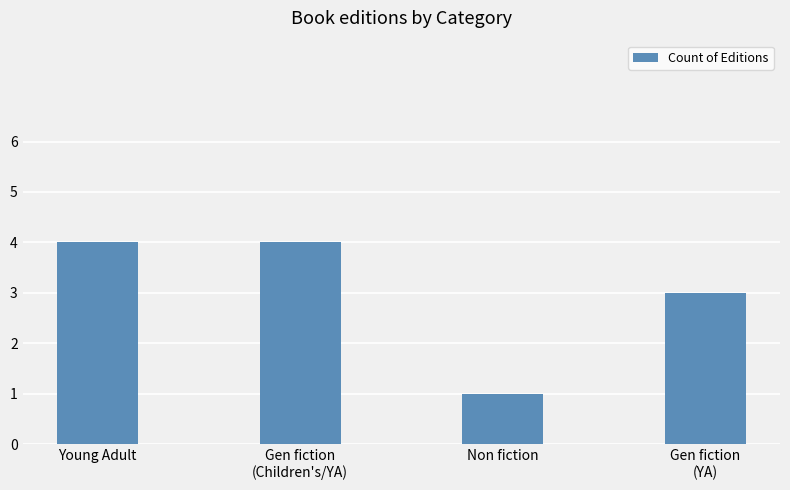

Read the value at Young Adult.

4